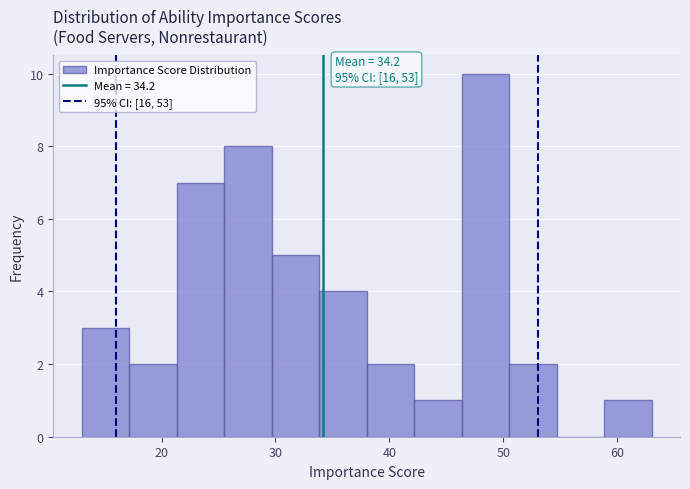

Which range on the x-axis has the tallest bar?

46 to 51